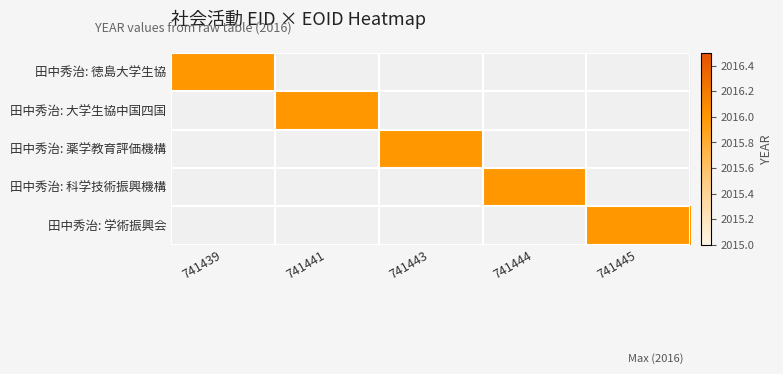

The value of 282284 at 1 is -724. True or false?

False